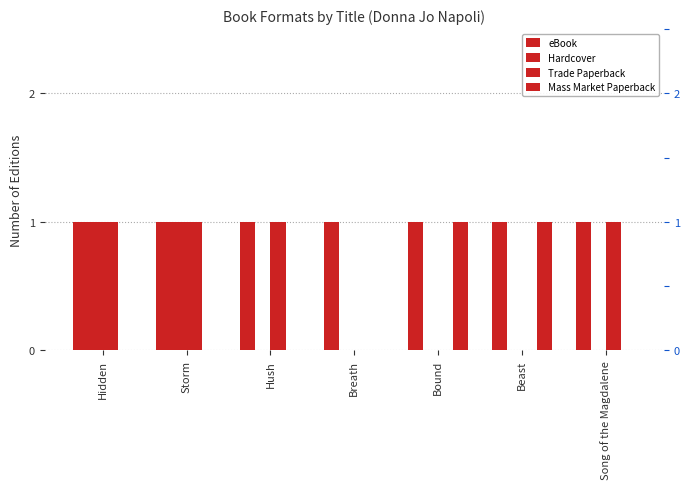

Which series has the widest spread of values?

Hardcover